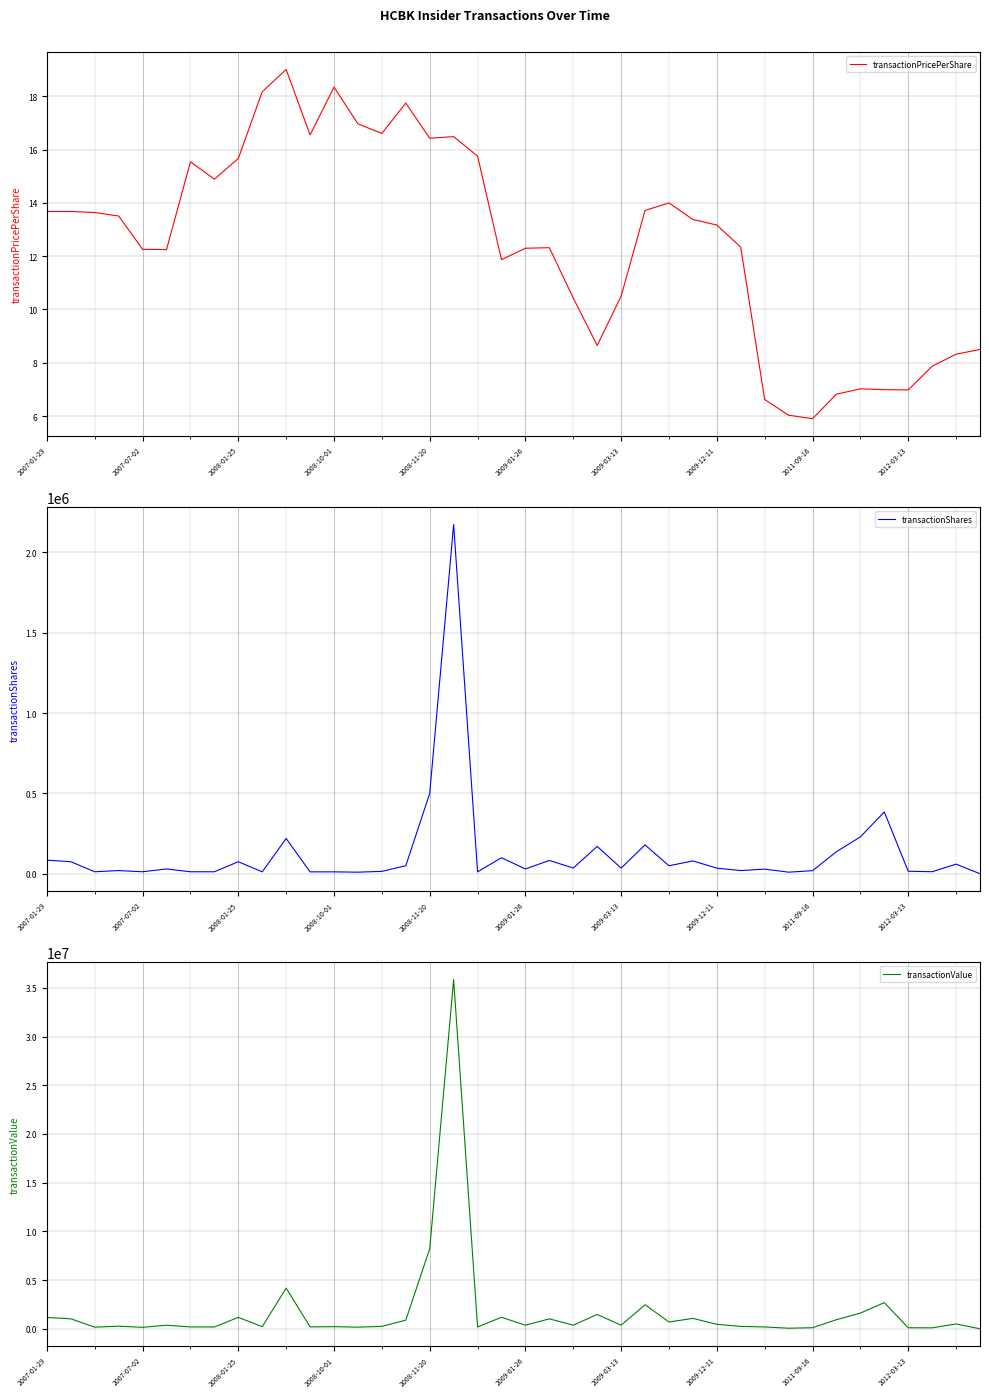

True or false: transactionPricePerShare has a value of 13.7 at 2007-01-29.

True